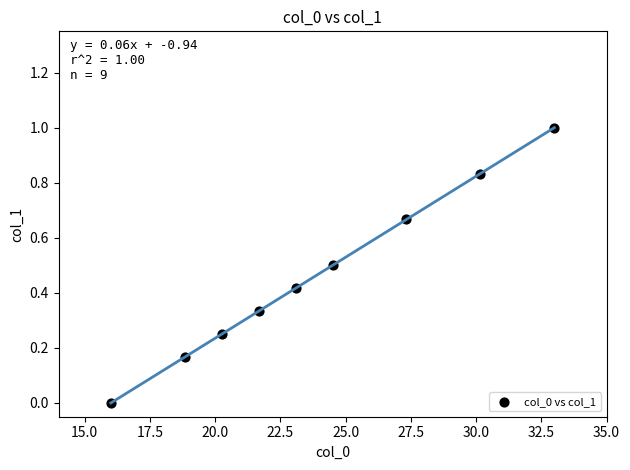

What is the range of Y values (max minus min)?

1.0